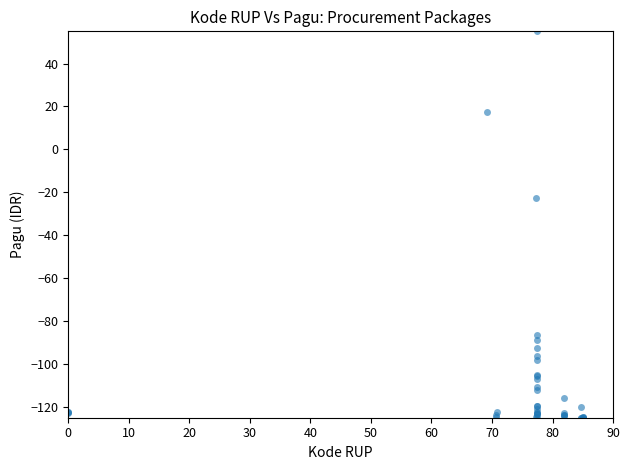

What Y value in the scatter plot is closest to -35?

-22.5